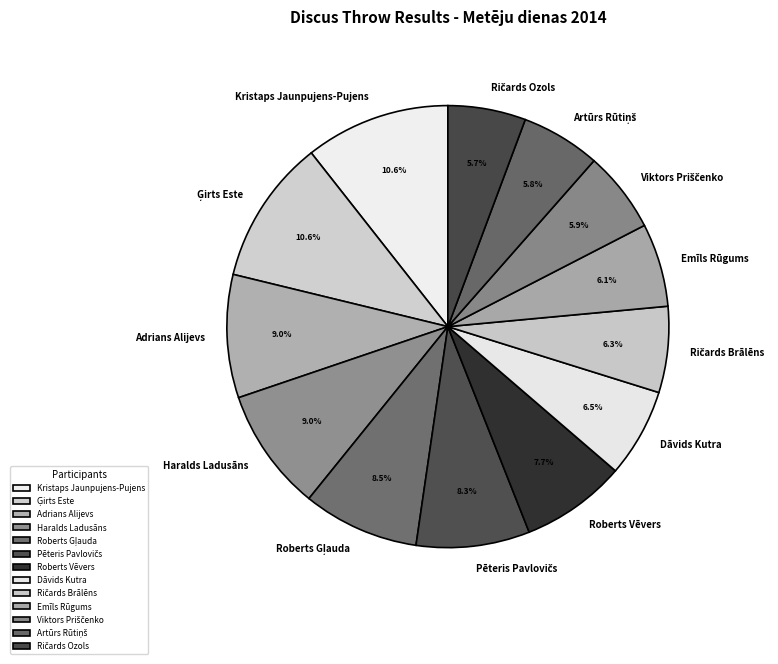

To the nearest percent, what is the average slice percentage?

8%